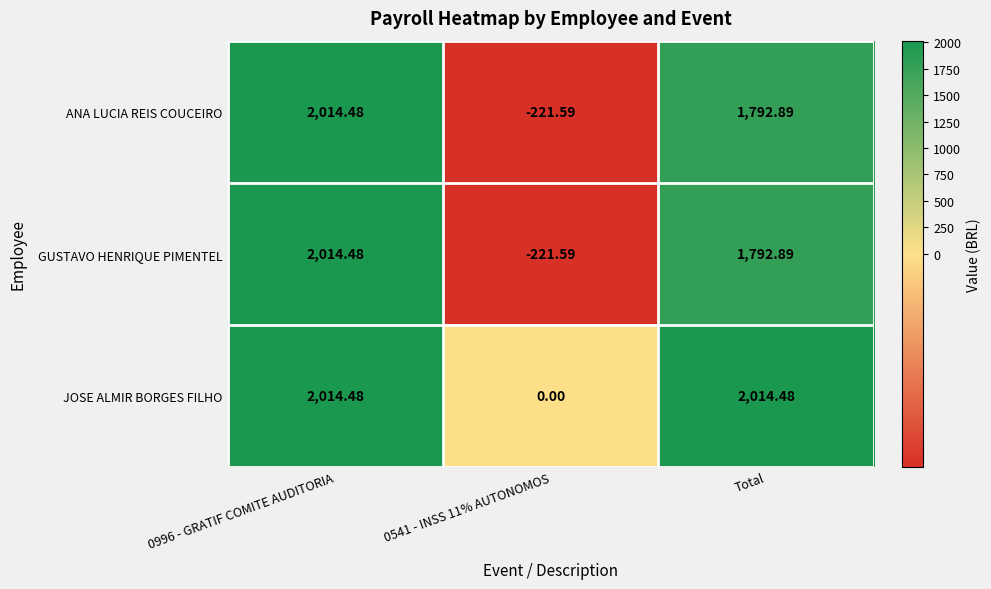

Which series has the largest total across all categories?

JOSE ALMIR BORGES FILHO